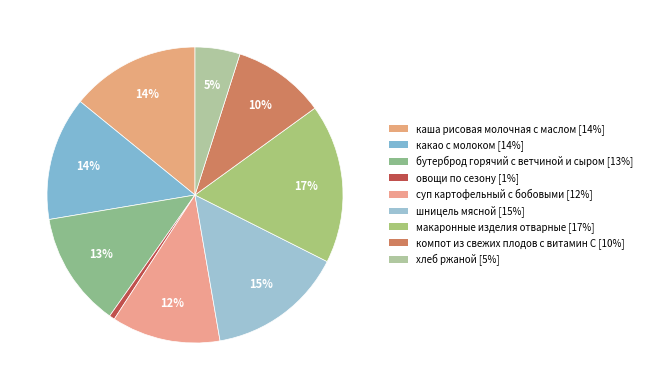

To the nearest percent, what portion does шницель мясной represent?

15%